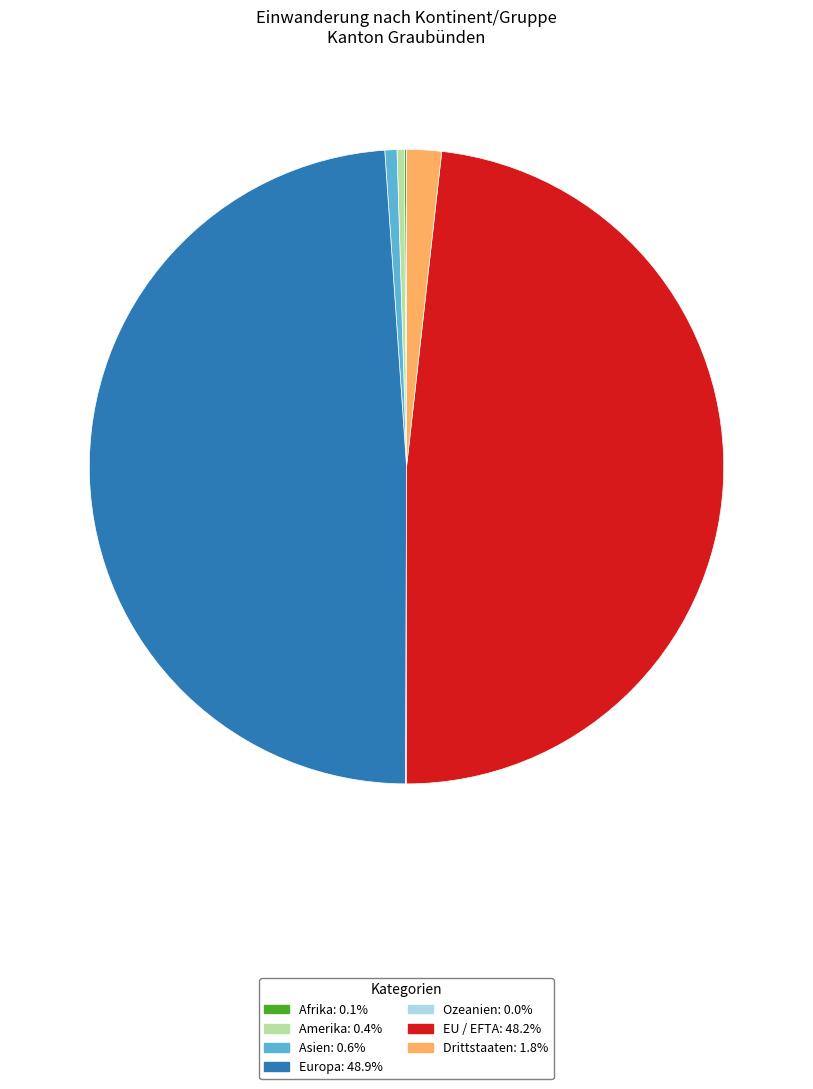

Which slice is the largest?

Europa